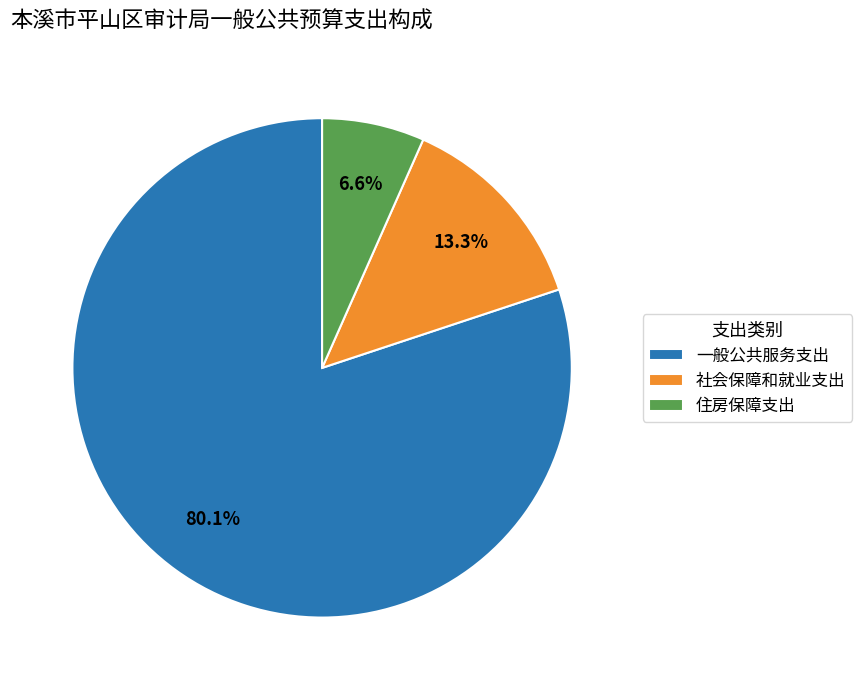

Does 住房保障支出 represent more than half of the total?

No